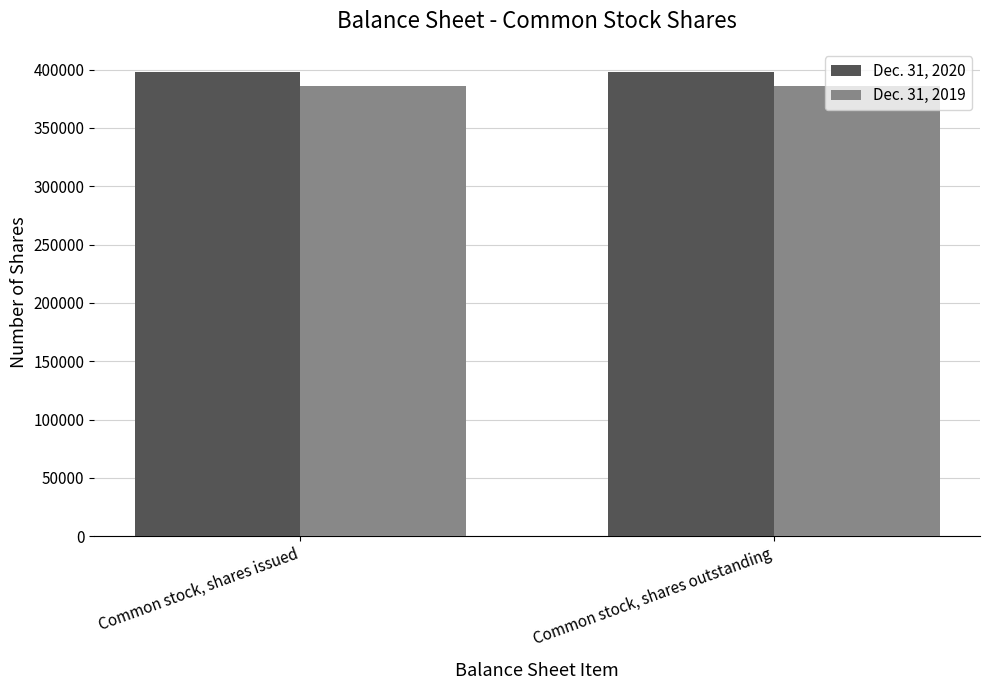

What is the total value across all series at Common stock, shares issued?

784143